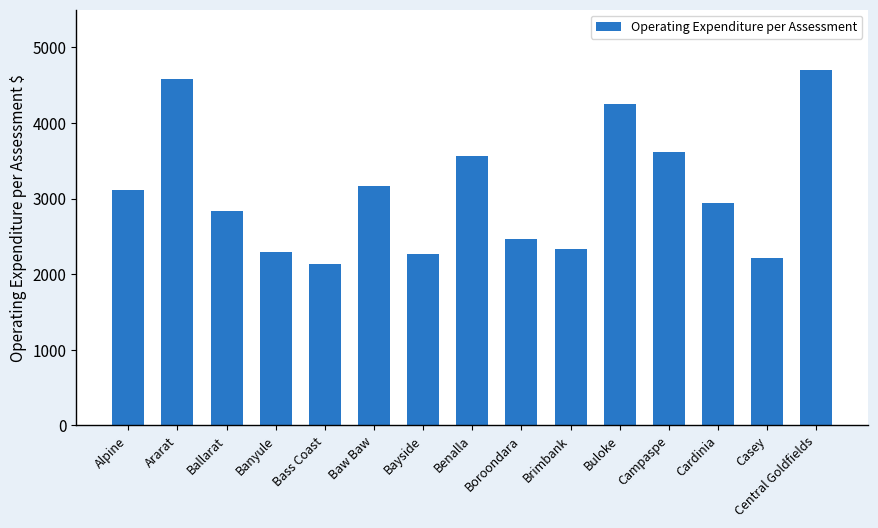

Which category has the lowest value across all series?

Bass Coast